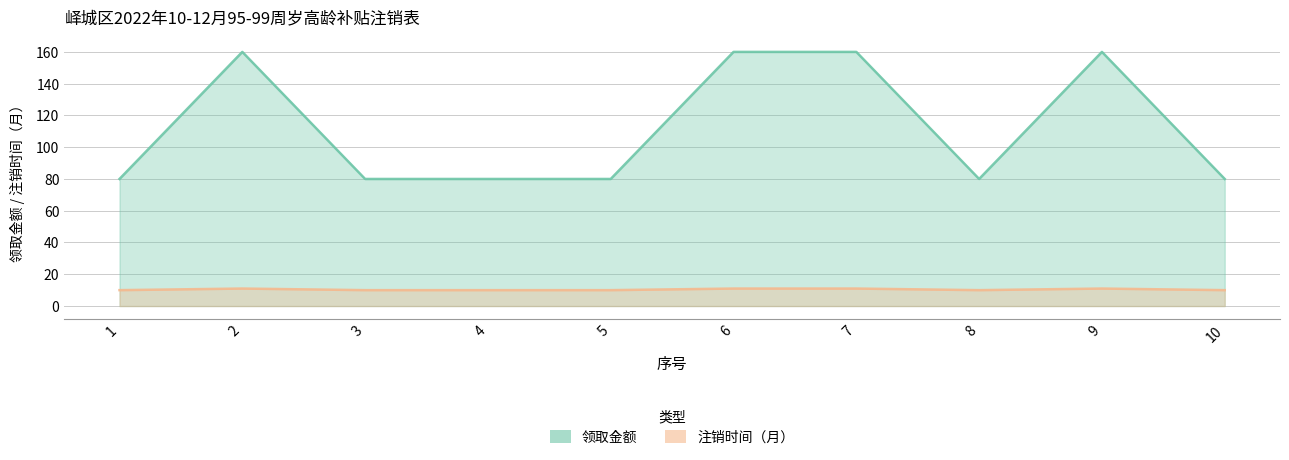

Reading left to right, extract all data points from this chart.

领取金额: 1=80	2=160	3=80	4=80	5=80	6=160	7=160	8=80	9=160	10=80
注销时间（月）: 1=10	2=11	3=10	4=10	5=10	6=11	7=11	8=10	9=11	10=10